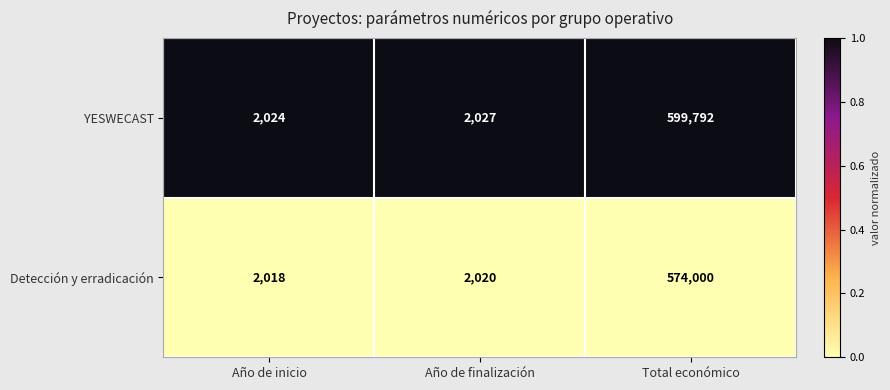

Rank the series by their maximum value, from lowest to highest.

Detección y erradicación, YESWECAST